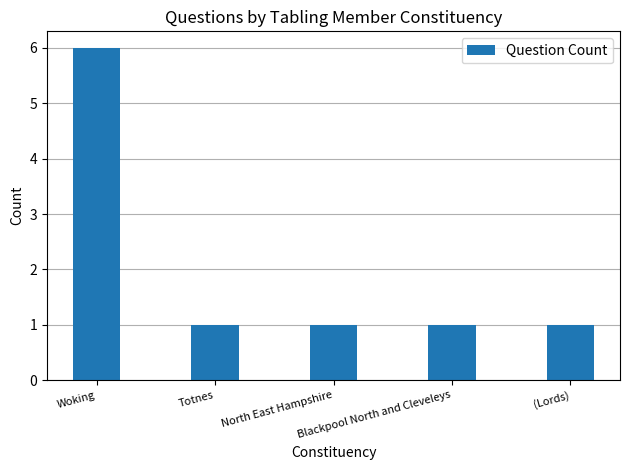

Reading left to right, transcribe all the data shown in this chart.

6	1	1	1	1